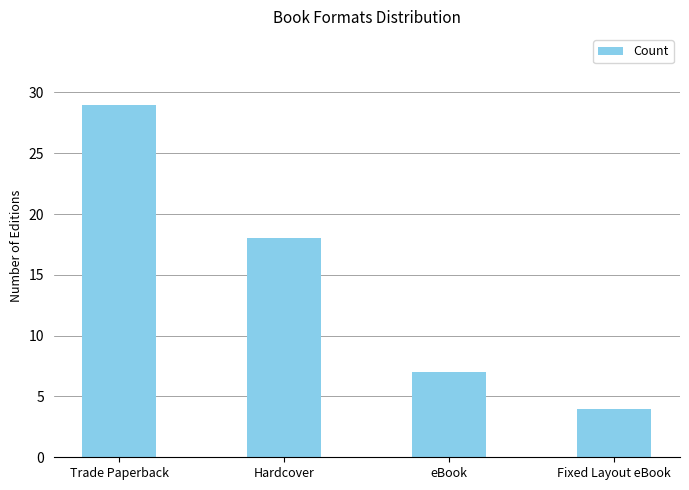

Reading left to right, list all the values displayed in this chart.

29	18	7	4